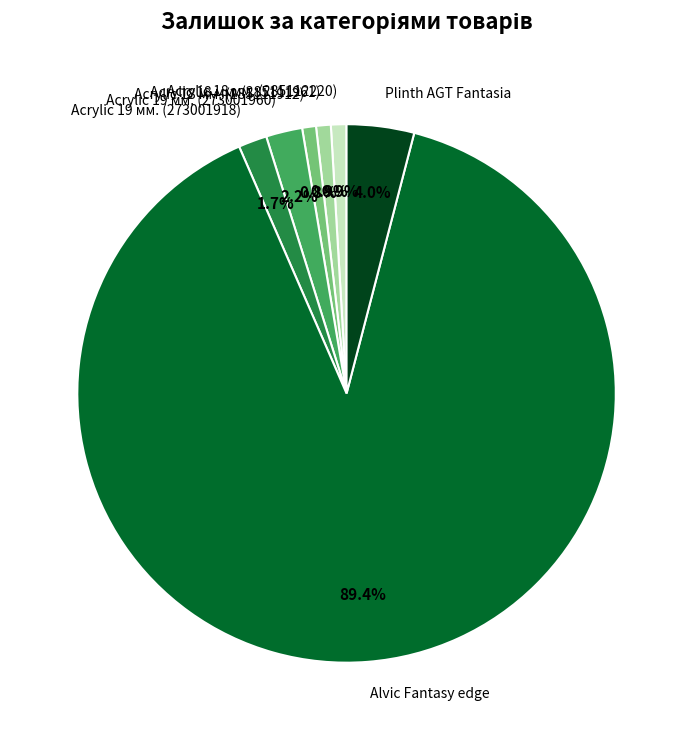

What is the ratio of the value at Acrylic 19 мм. (273001960) to the value at Acrylic 18 мм. (285111961)?

2.5